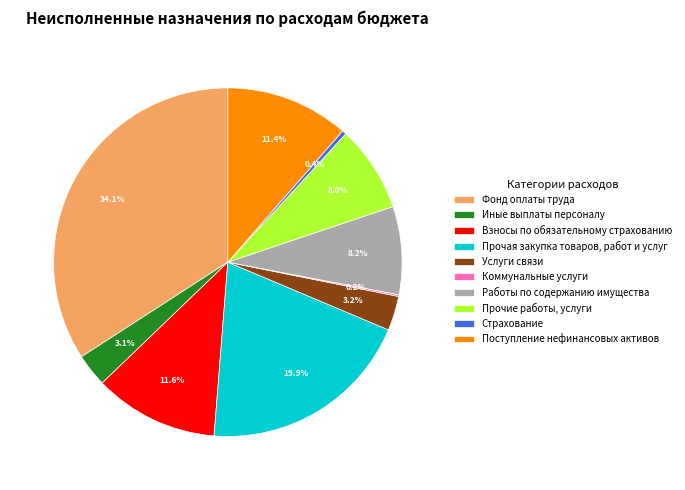

To the nearest percent, what is the difference between the largest and smallest slice percentages?

34%